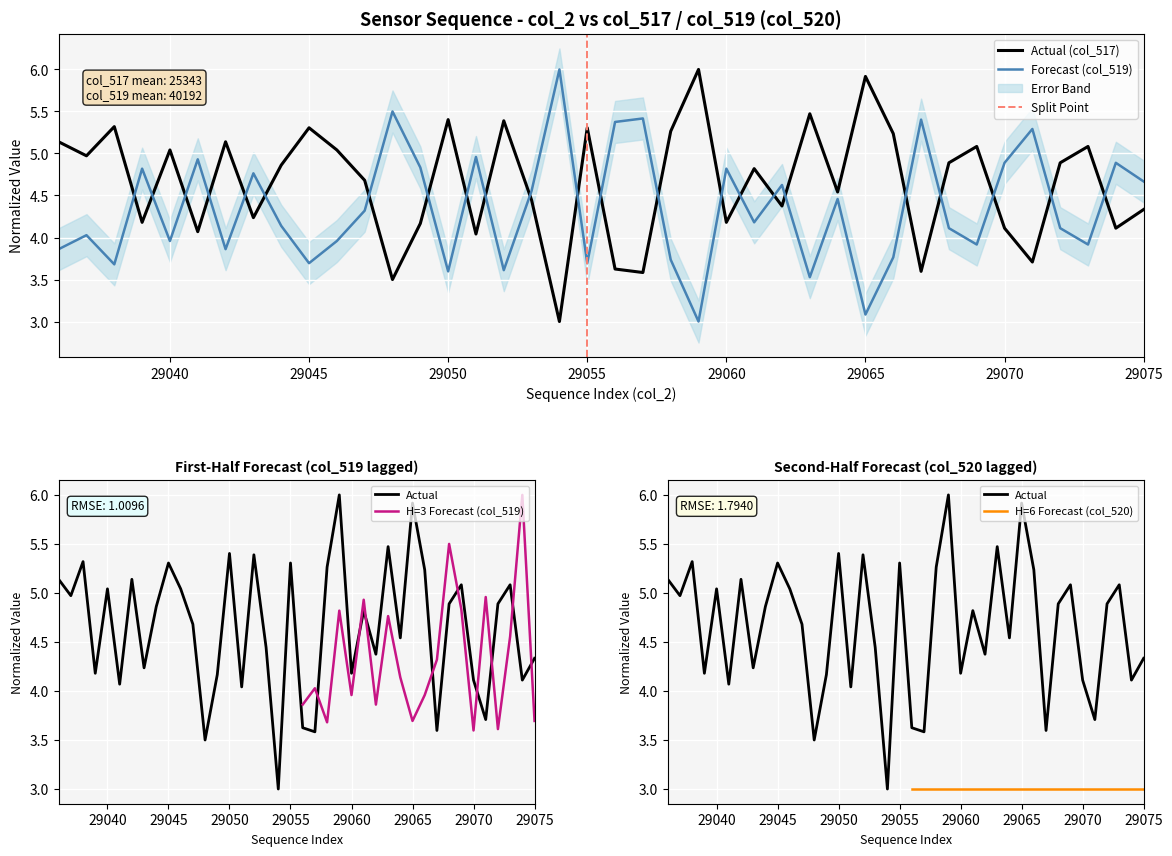

True or false: col_519 has more than 0 points higher than both neighbors.

True